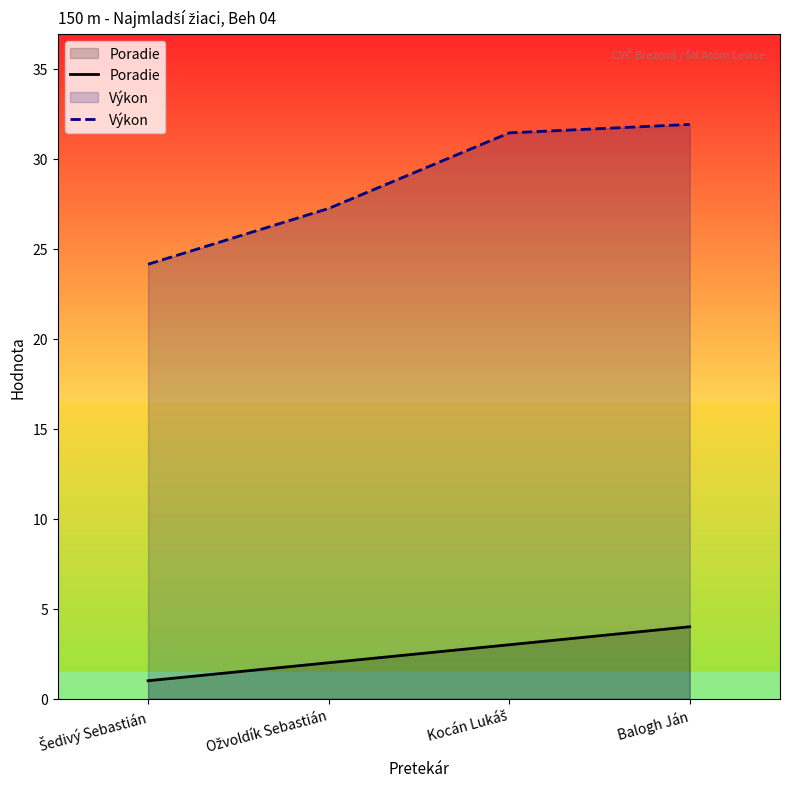

Does the chart display data point markers on the line(s)?

No